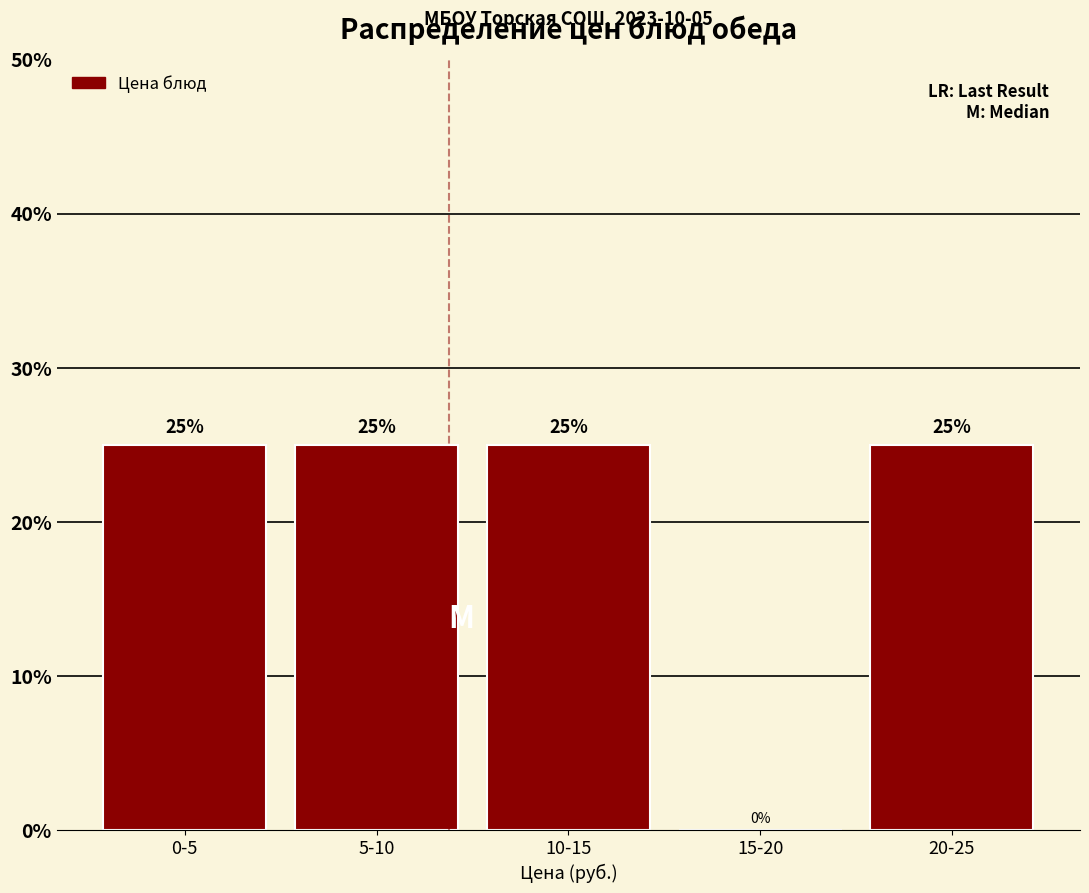

Reading left to right, what are all the values shown in this chart?

0-5=25	5-10=25	10-15=25	15-20=0	20-25=25